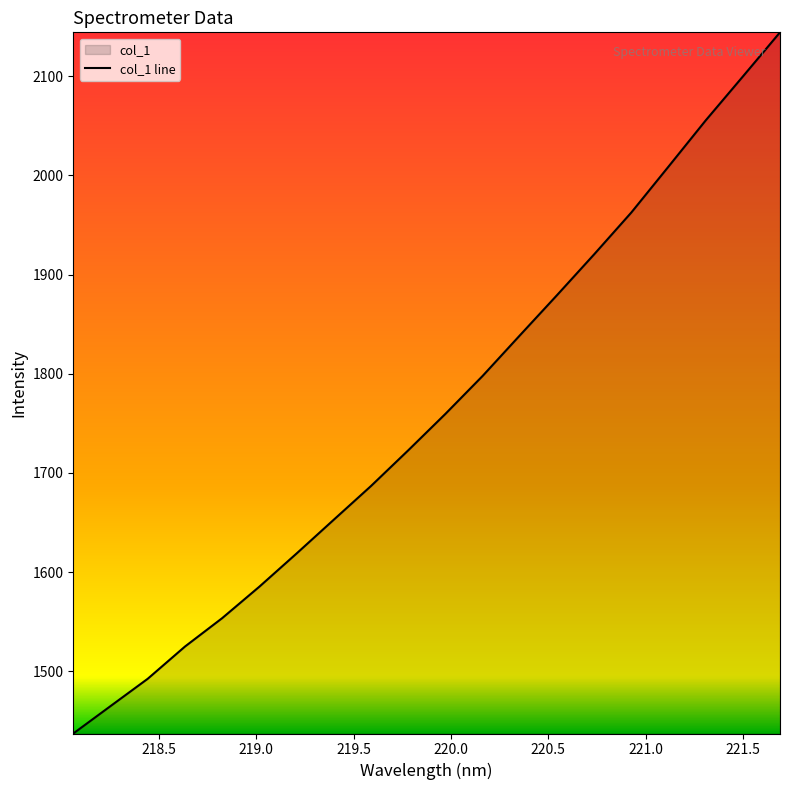

What is the sum of all values?

35205.0